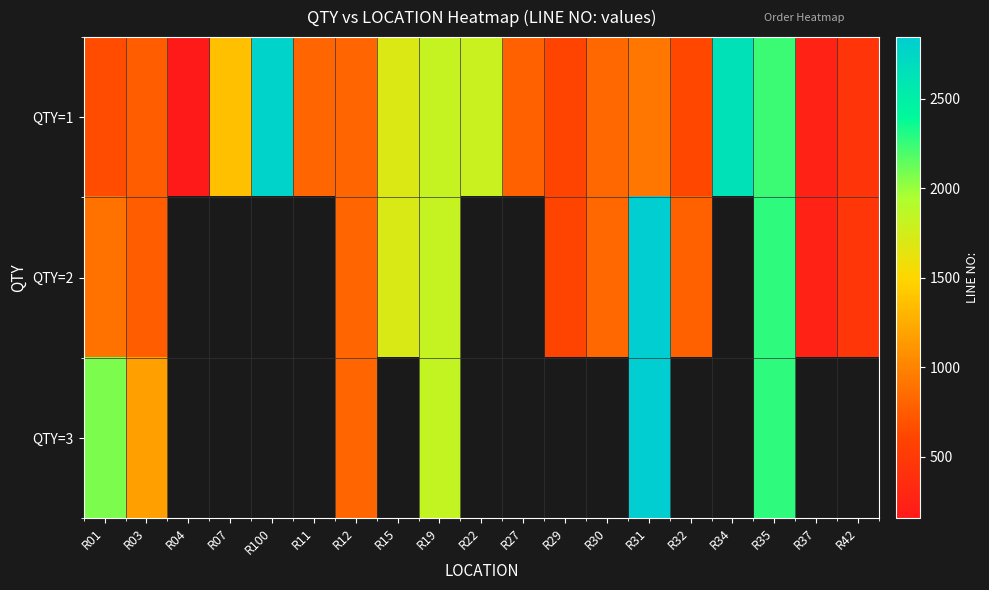

List the series in order of their peak value, highest first.

QTY=3, QTY=2, QTY=1